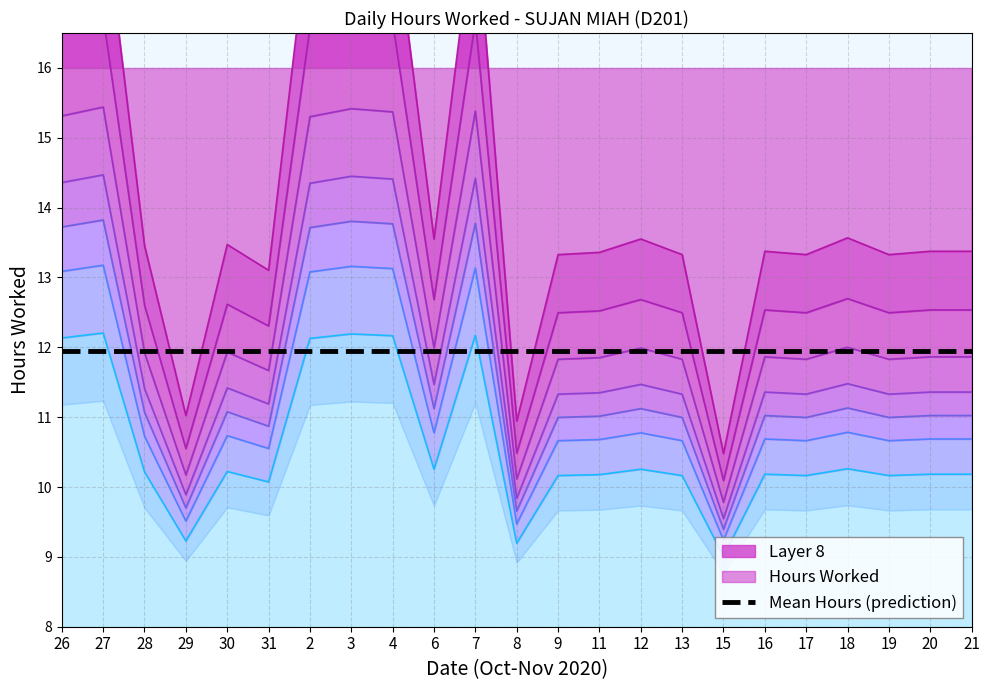

What is the difference between the maximum and minimum values?

3.9